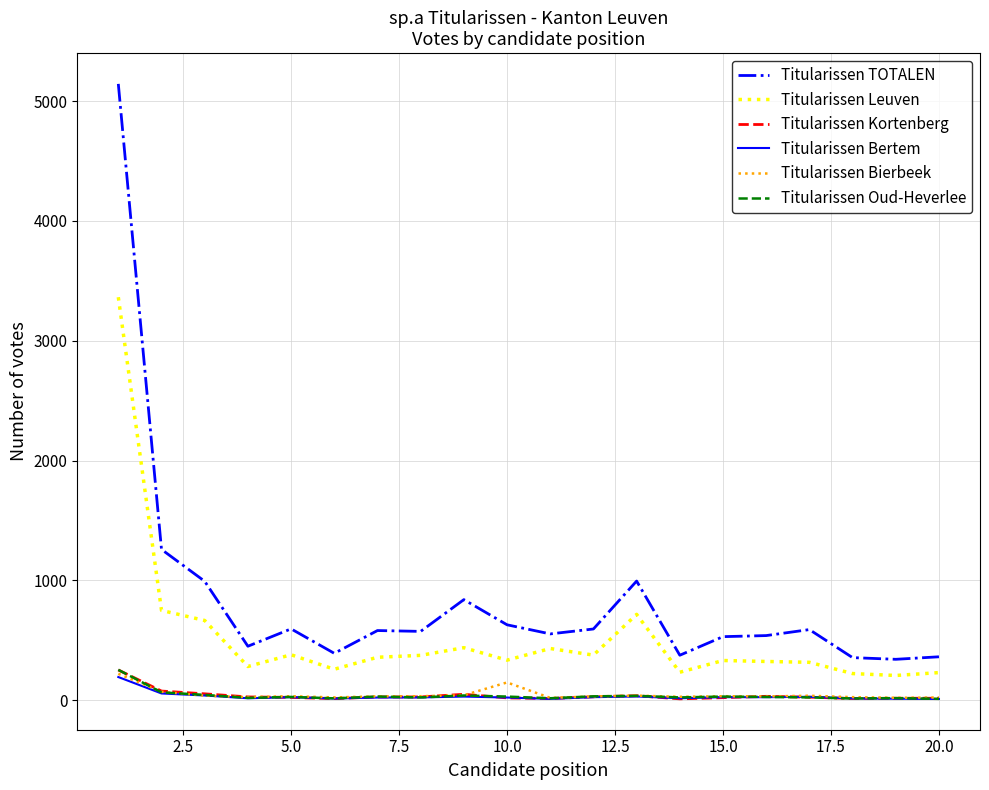

What is the highest value of the Titularissen Oud-Heverlee series?

254